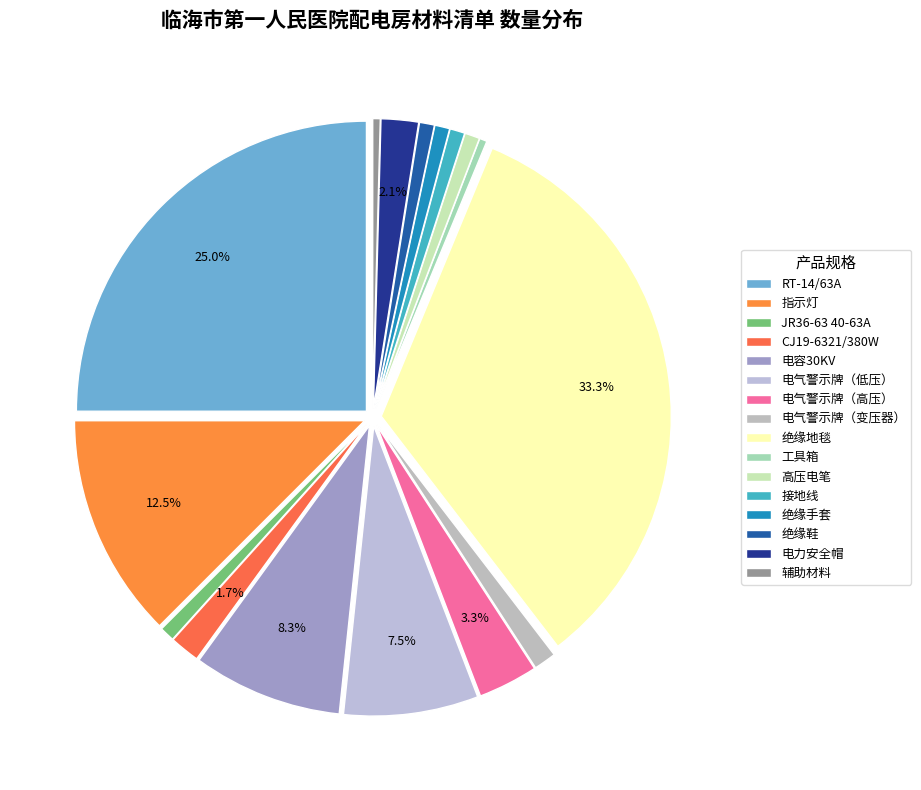

Count the number of slices in the pie.

16